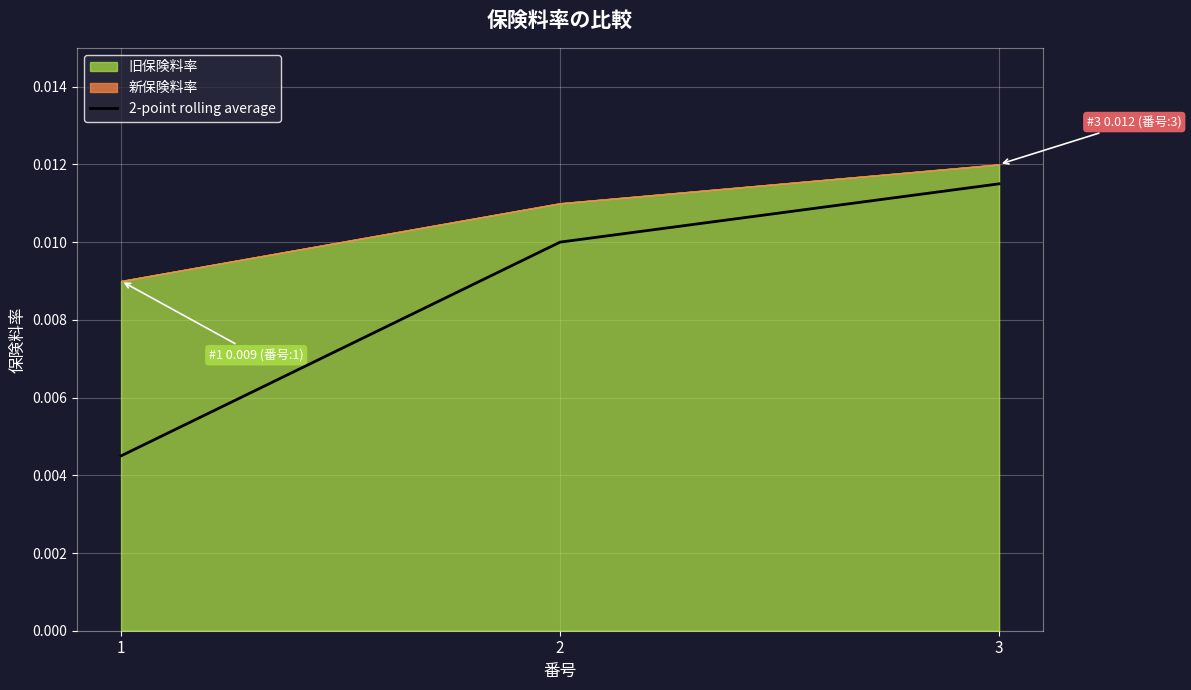

How many values are between 0 and 1?

3